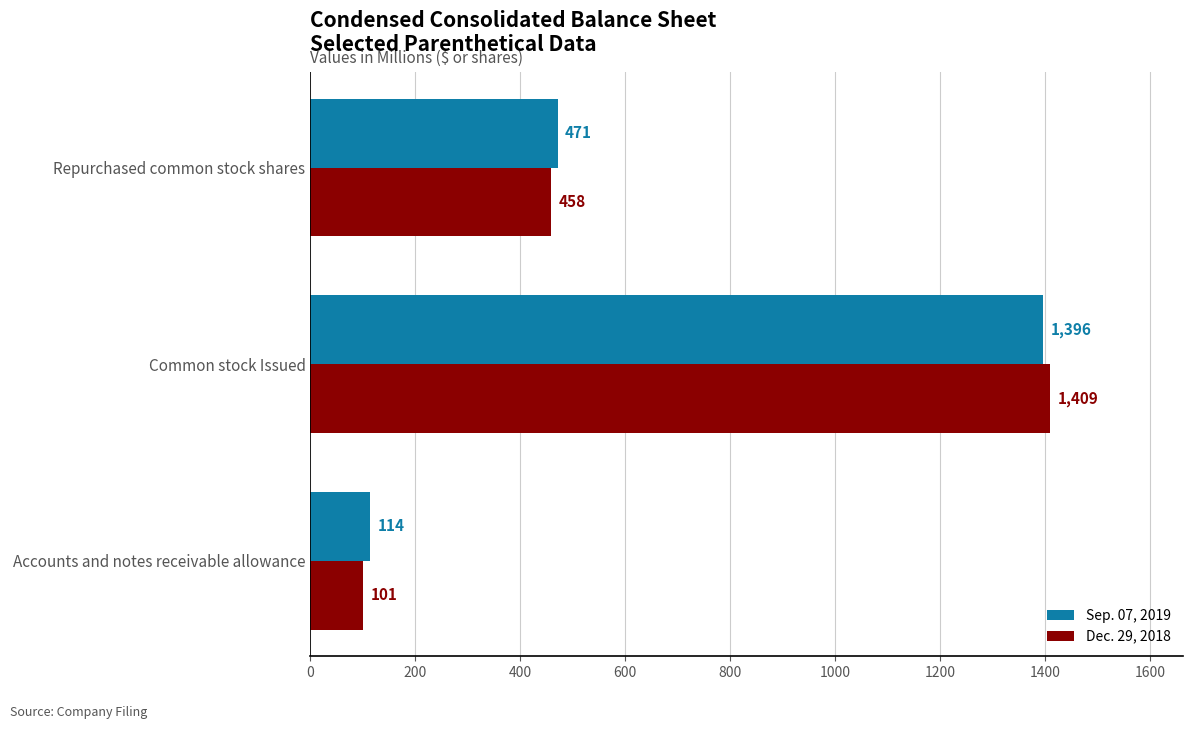

Count the number of categories in the chart.

3